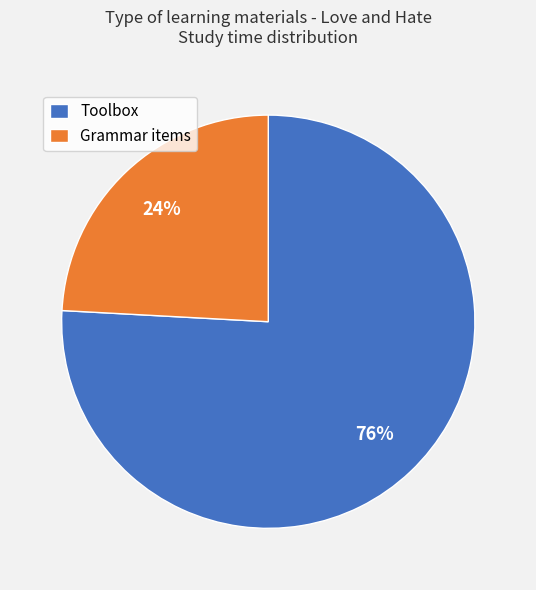

Which category has the biggest portion of the pie?

Toolbox